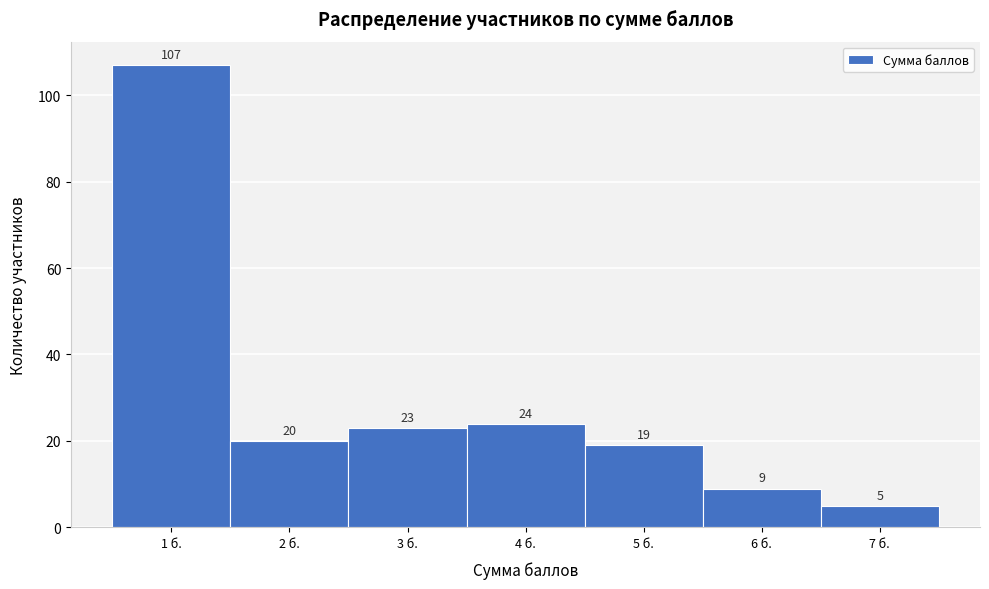

Reading left to right, list every bar in this chart as the range it spans on the x-axis followed by its height.

0.5 to 1.5: 107
1.5 to 2.5: 20
2.5 to 3.5: 23
3.5 to 4.5: 24
4.5 to 5.5: 19
5.5 to 6.5: 9
6.5 to 7.5: 5